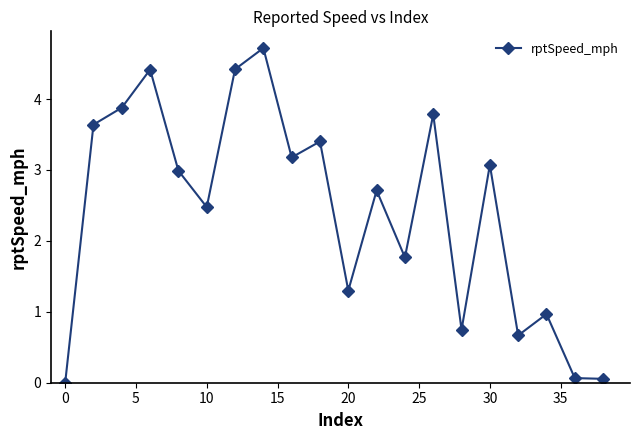

What is the maximum value shown in the chart?

4.7